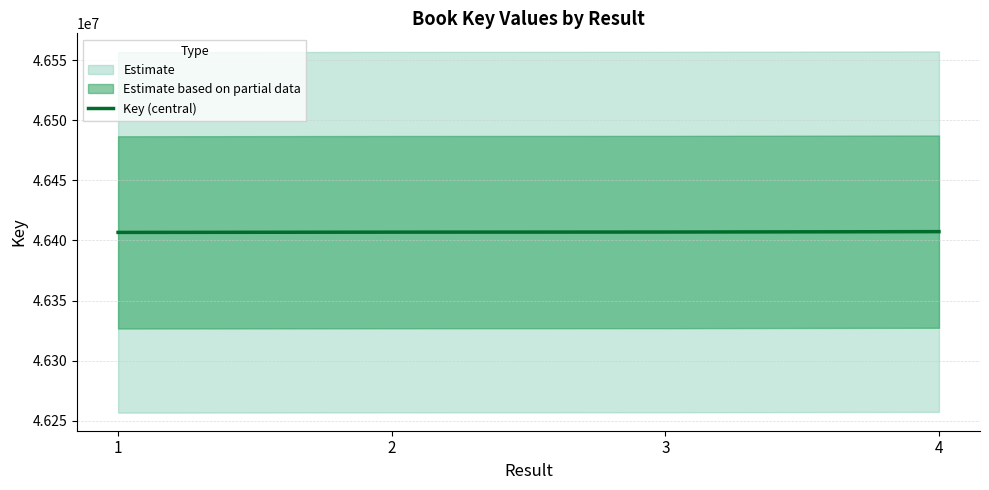

Does the chart have visible grid lines?

Yes